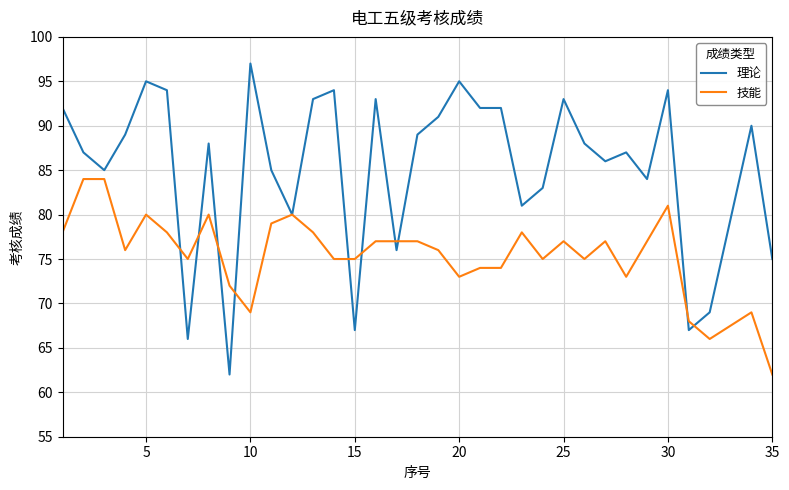

Rank the series by their average value, from highest to lowest.

理论, 技能